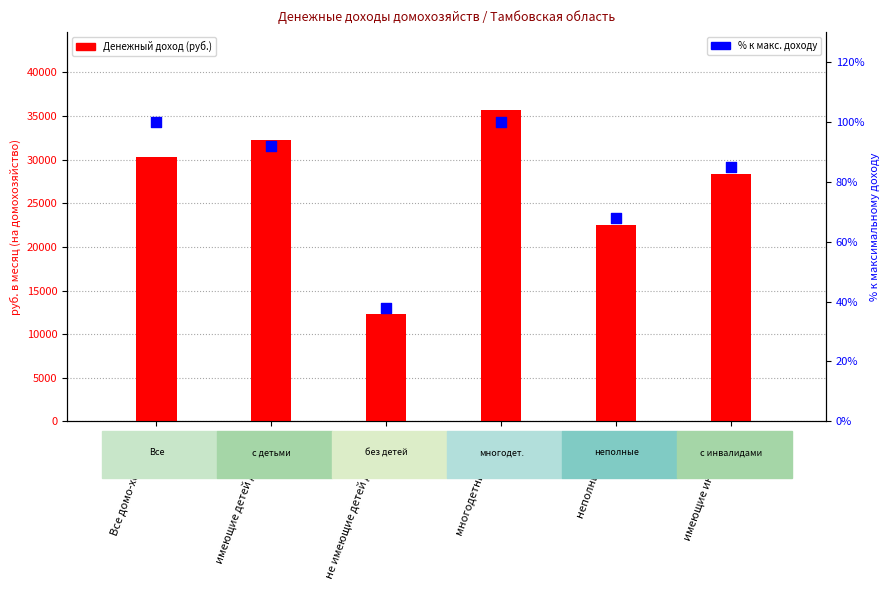

What is the total value across all series at неполные семьи?

22541.8